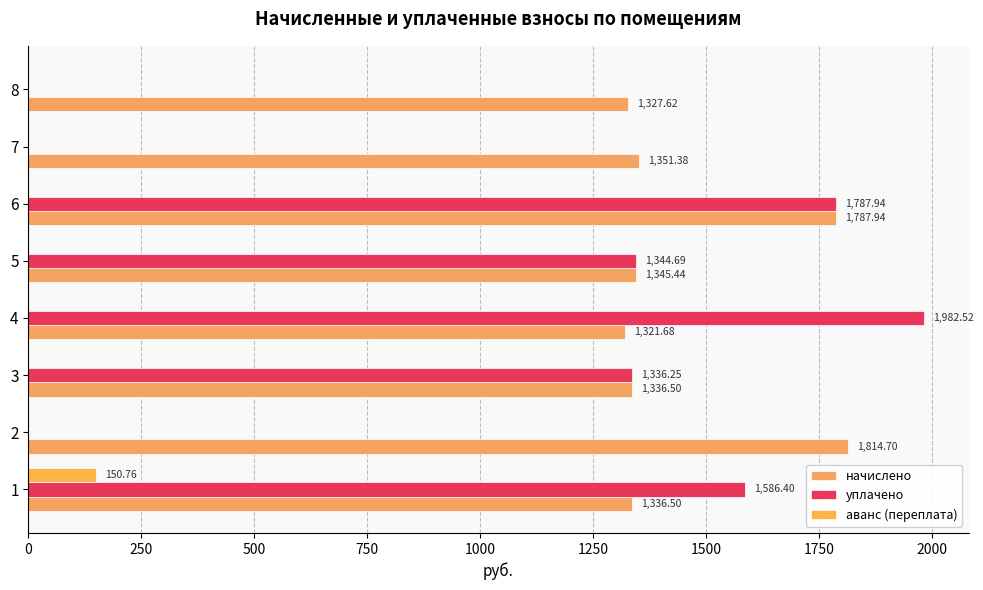

How many series are shown in this chart?

3